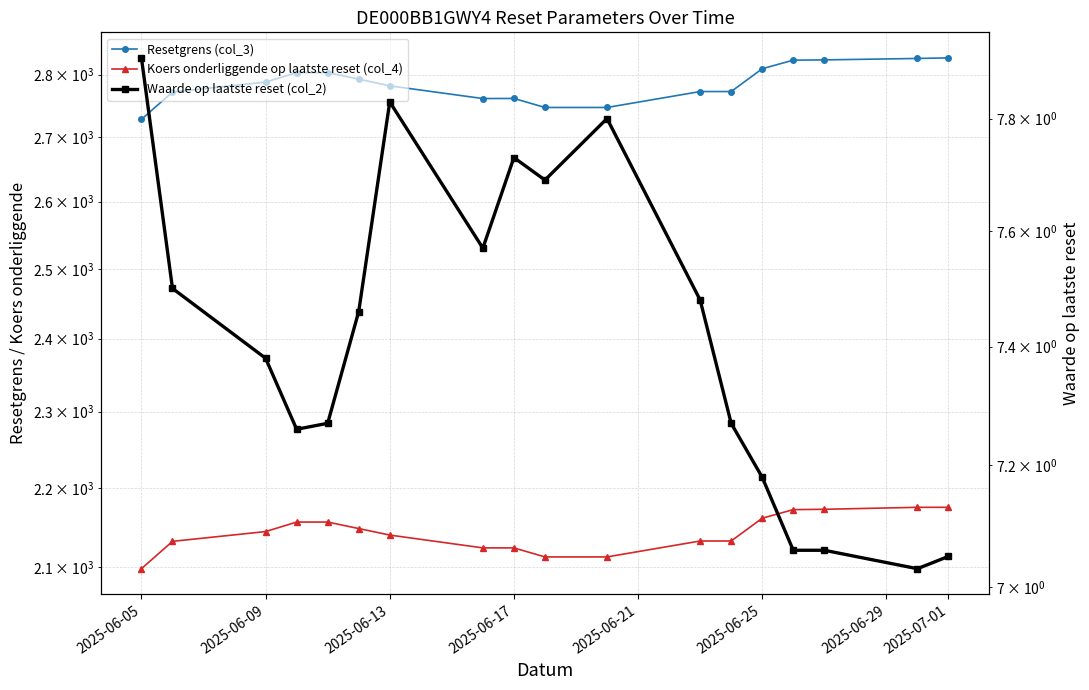

What is the difference between the maximum and minimum values in the Koers onderliggende op laatste reset (col_4) series?

76.6